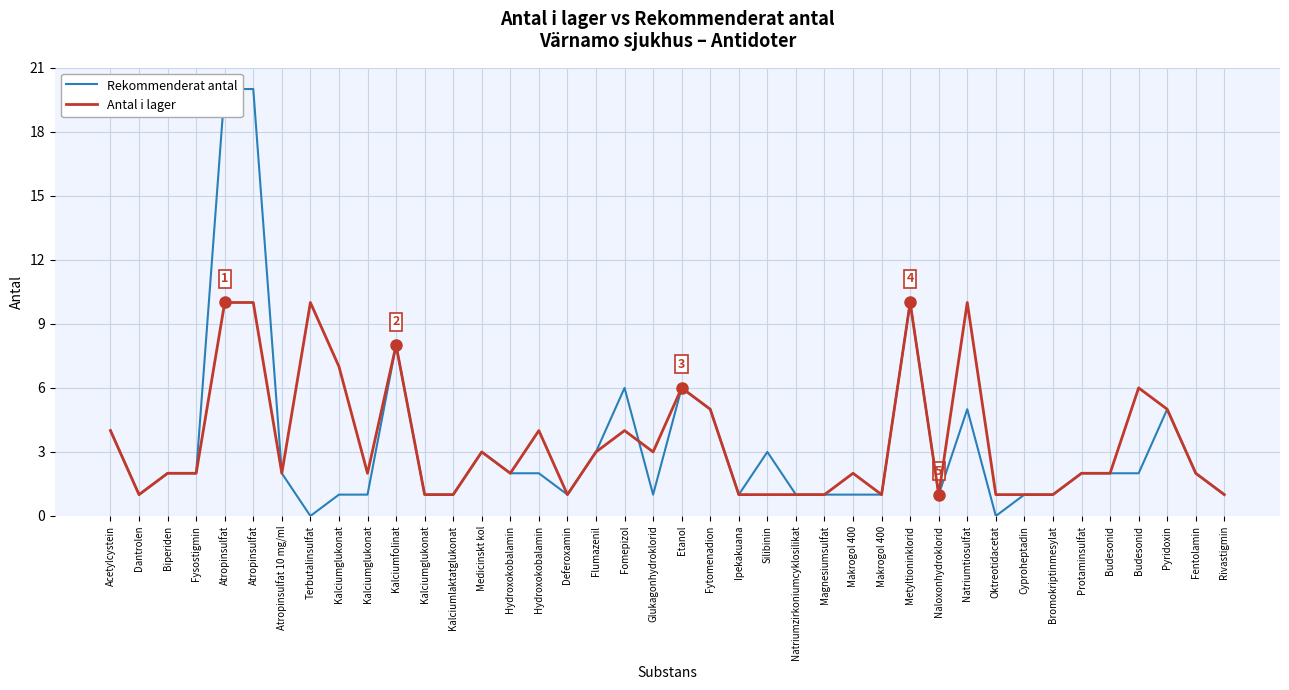

Does the chart display data point markers on the line(s)?

No